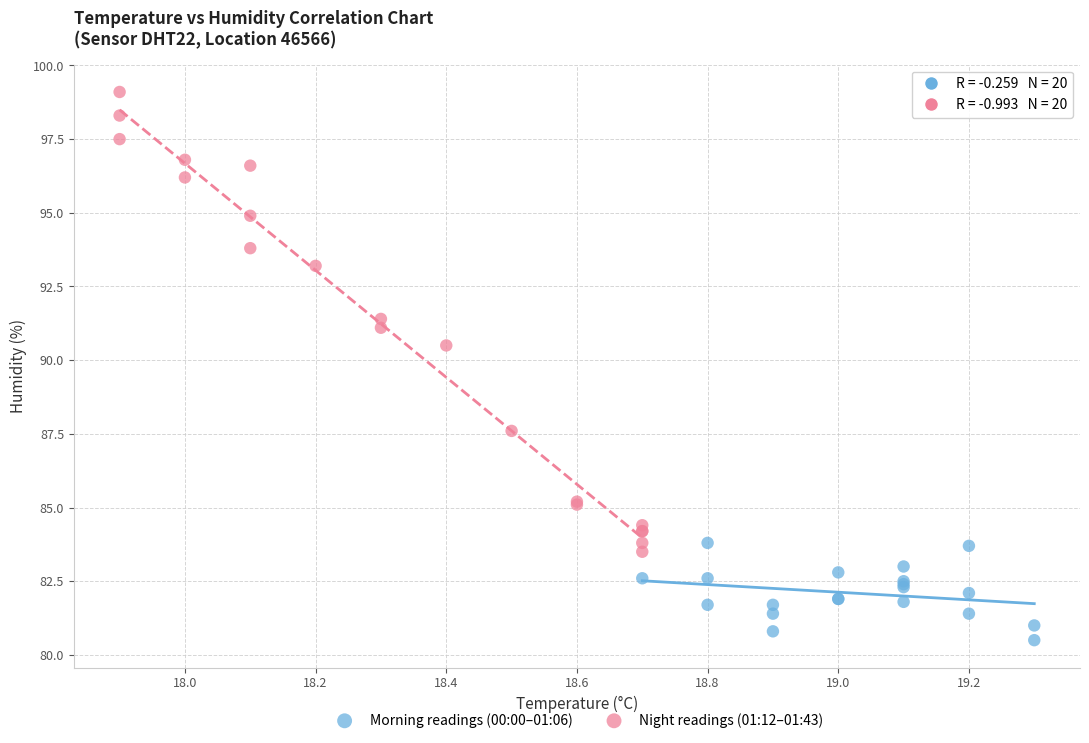

Which series contains the lowest Y value?

Morning readings (00:00–01:06)